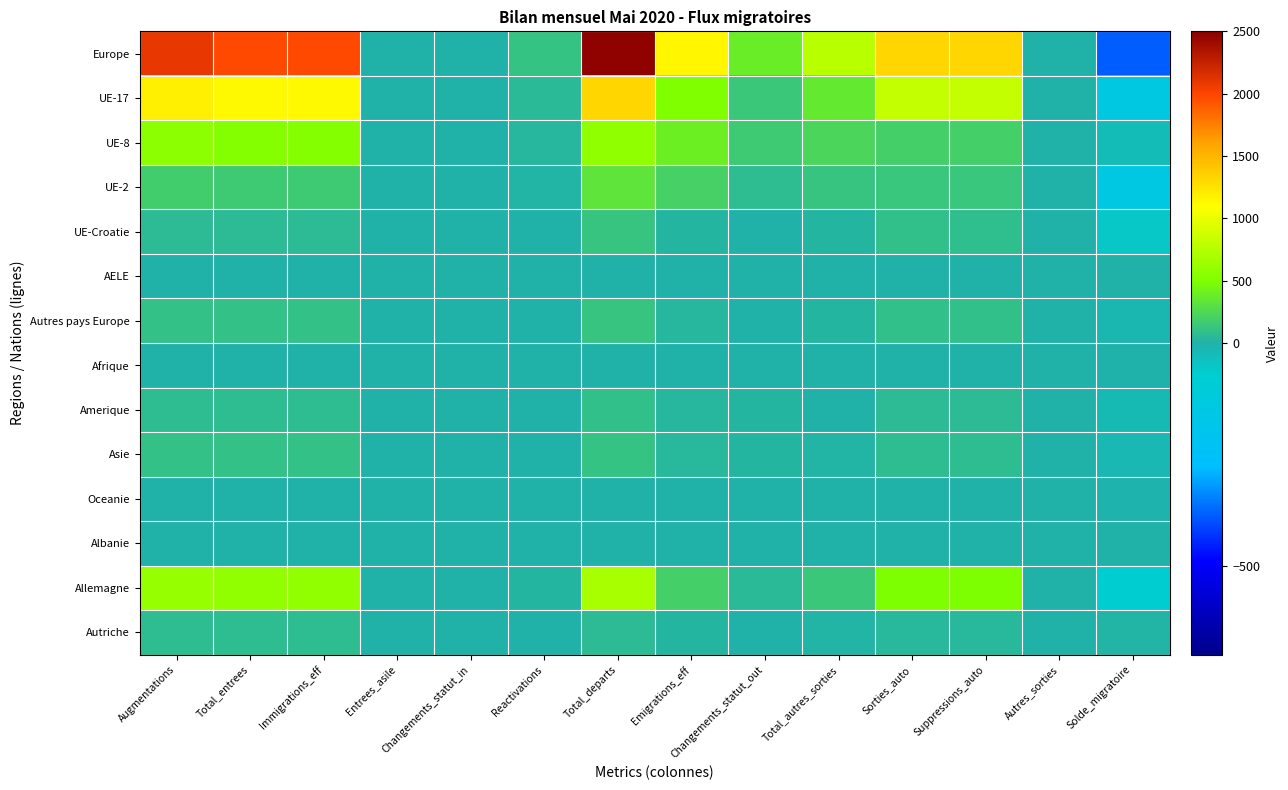

Which series has the widest spread of values?

Europe